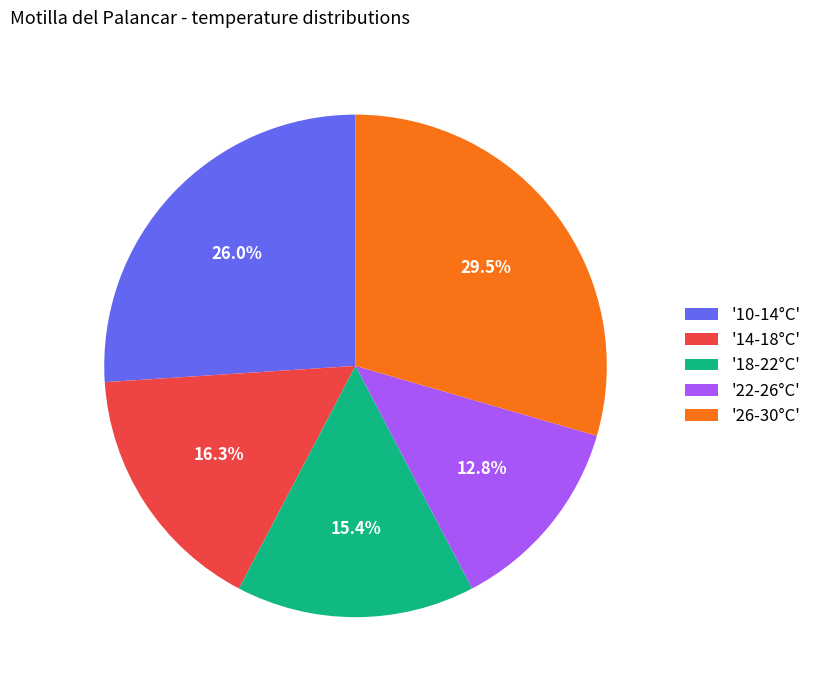

What percentage do '14-18°C' and '22-26°C' together represent?

29.1%